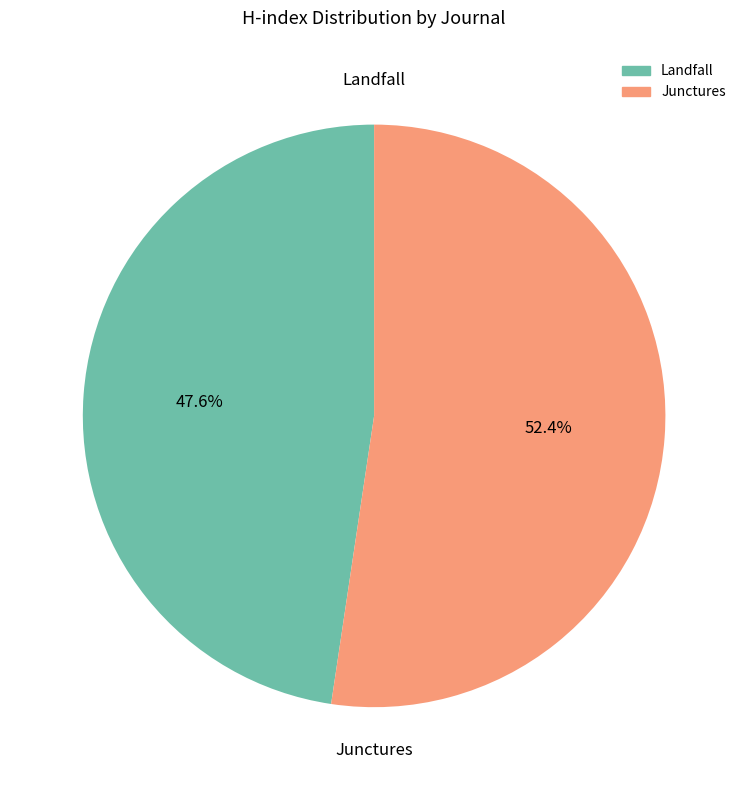

How much of the chart is everything except Landfall?

52.4%